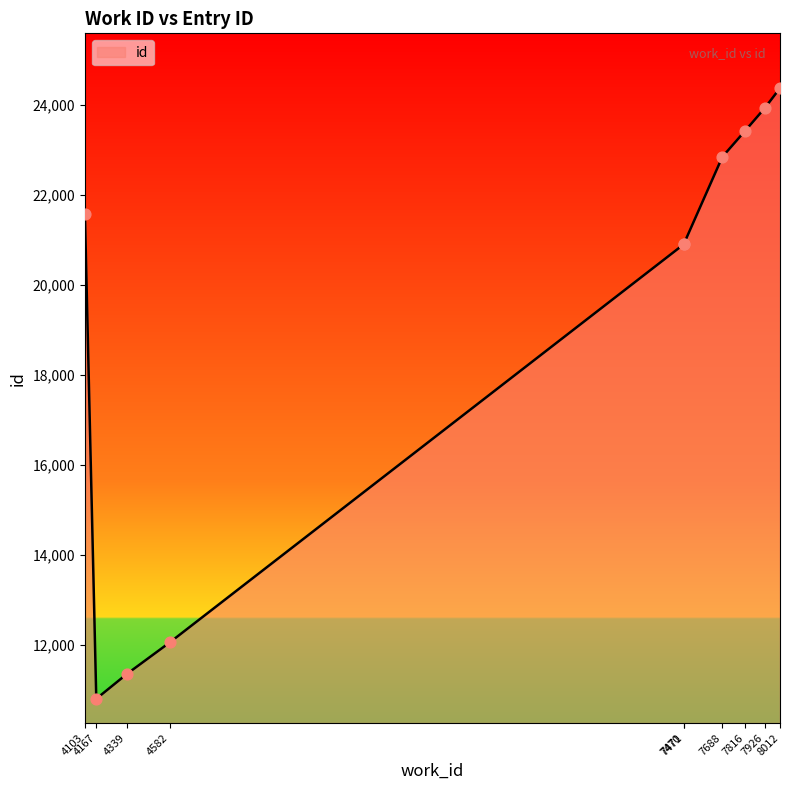

What is the change in value from 4167 to 7688?

+12053